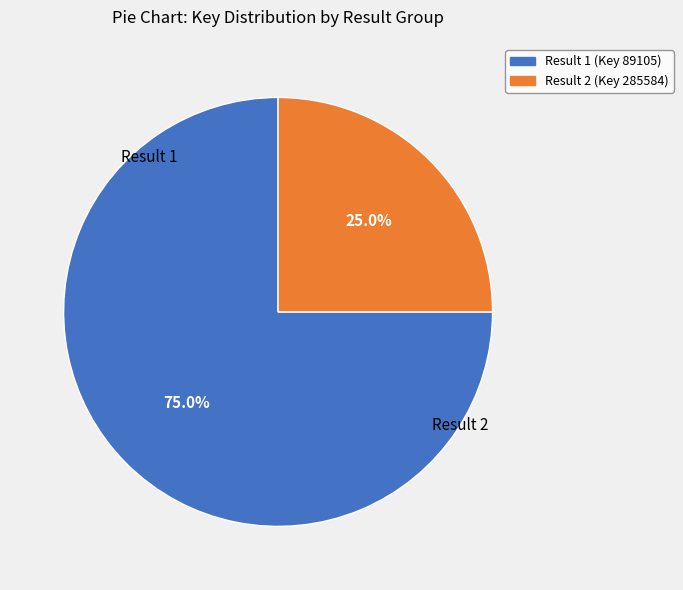

Is there any slice that represents more than half of the pie?

Yes